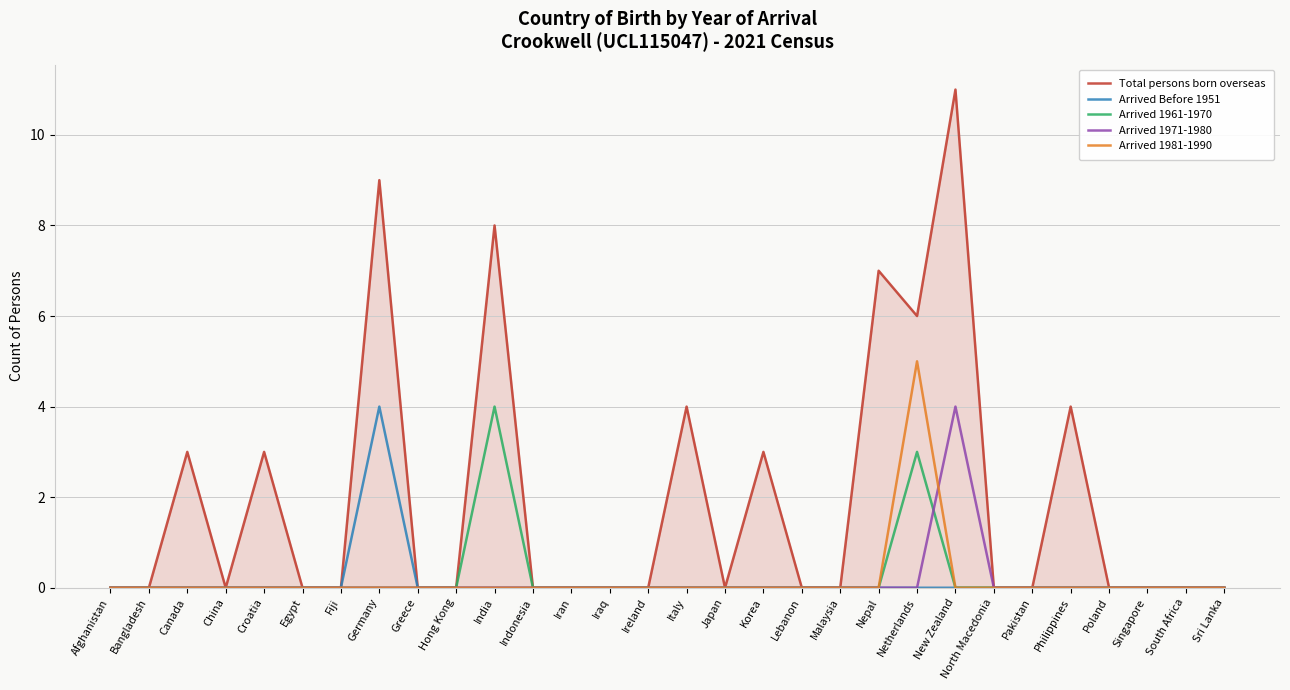

True or false: Arrived 1981-1990 has a value of 0 at Egypt.

True